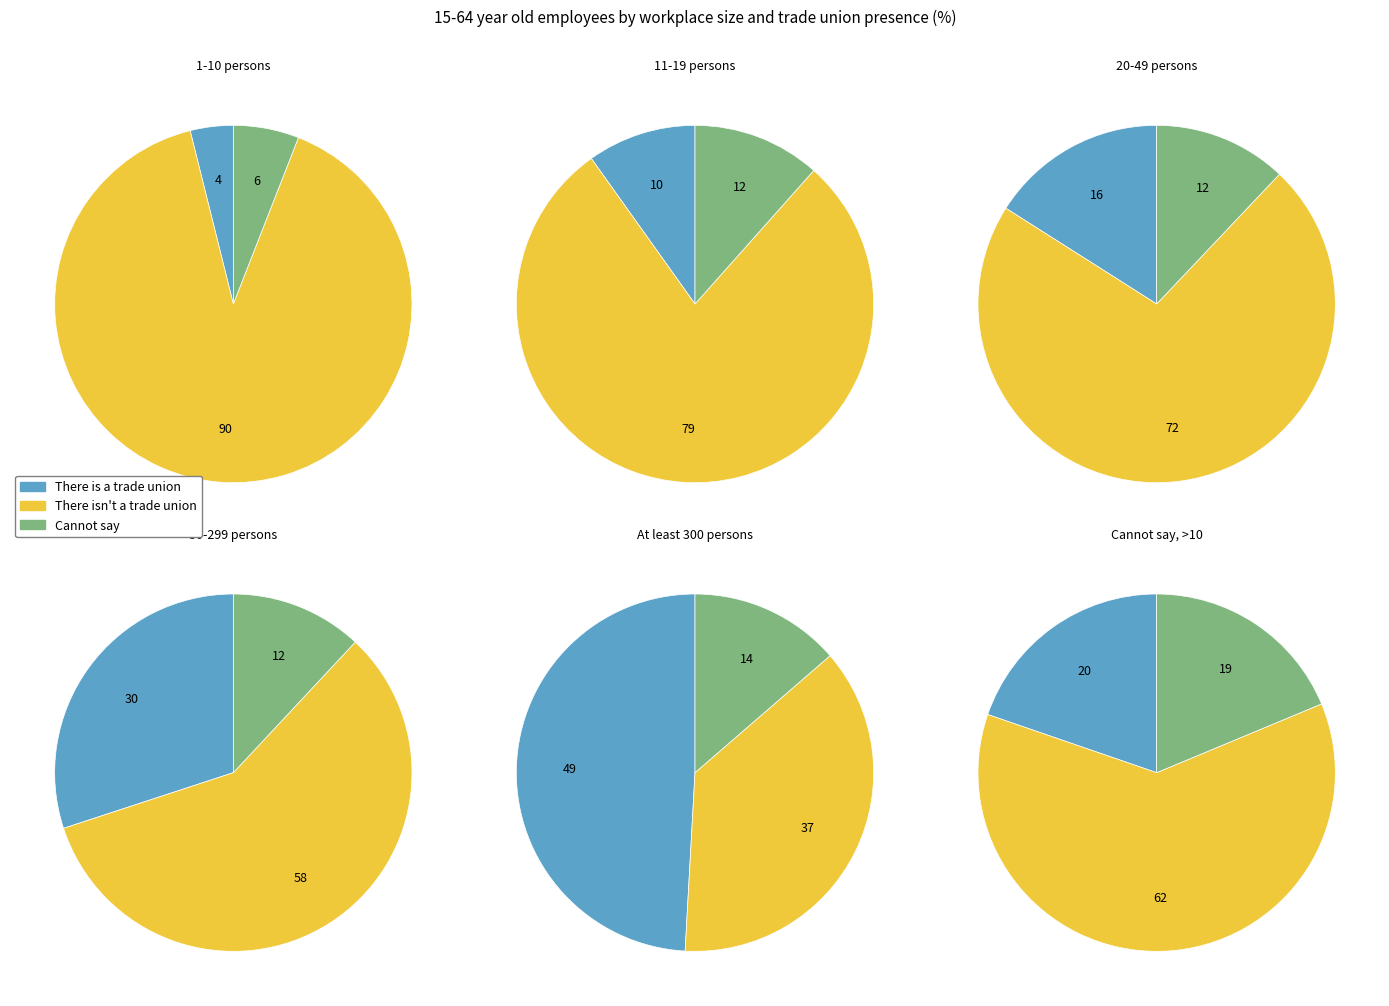

Which series has the widest spread of values?

1-10 persons